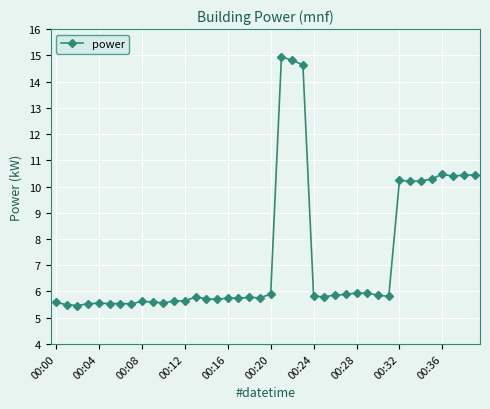

What is the value of the 3rd point from the left?

5.5